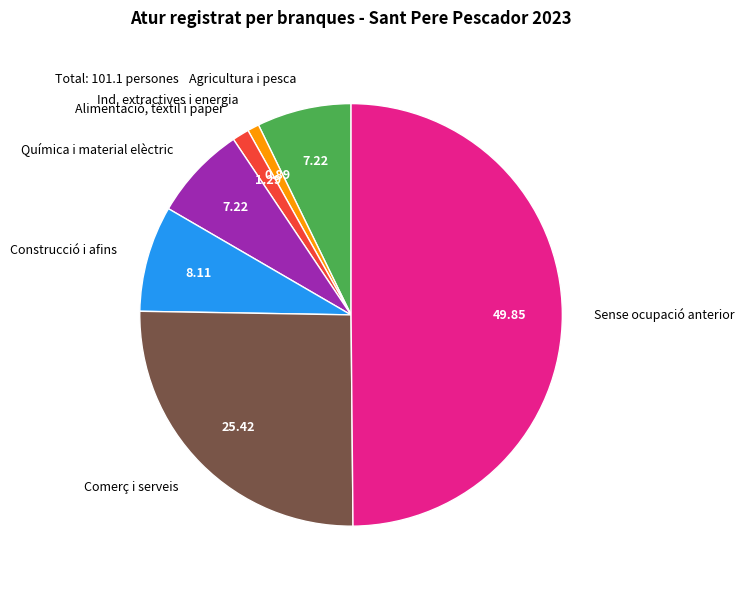

Which has a higher value, Agricultura i pesca or Comerç i serveis?

Comerç i serveis